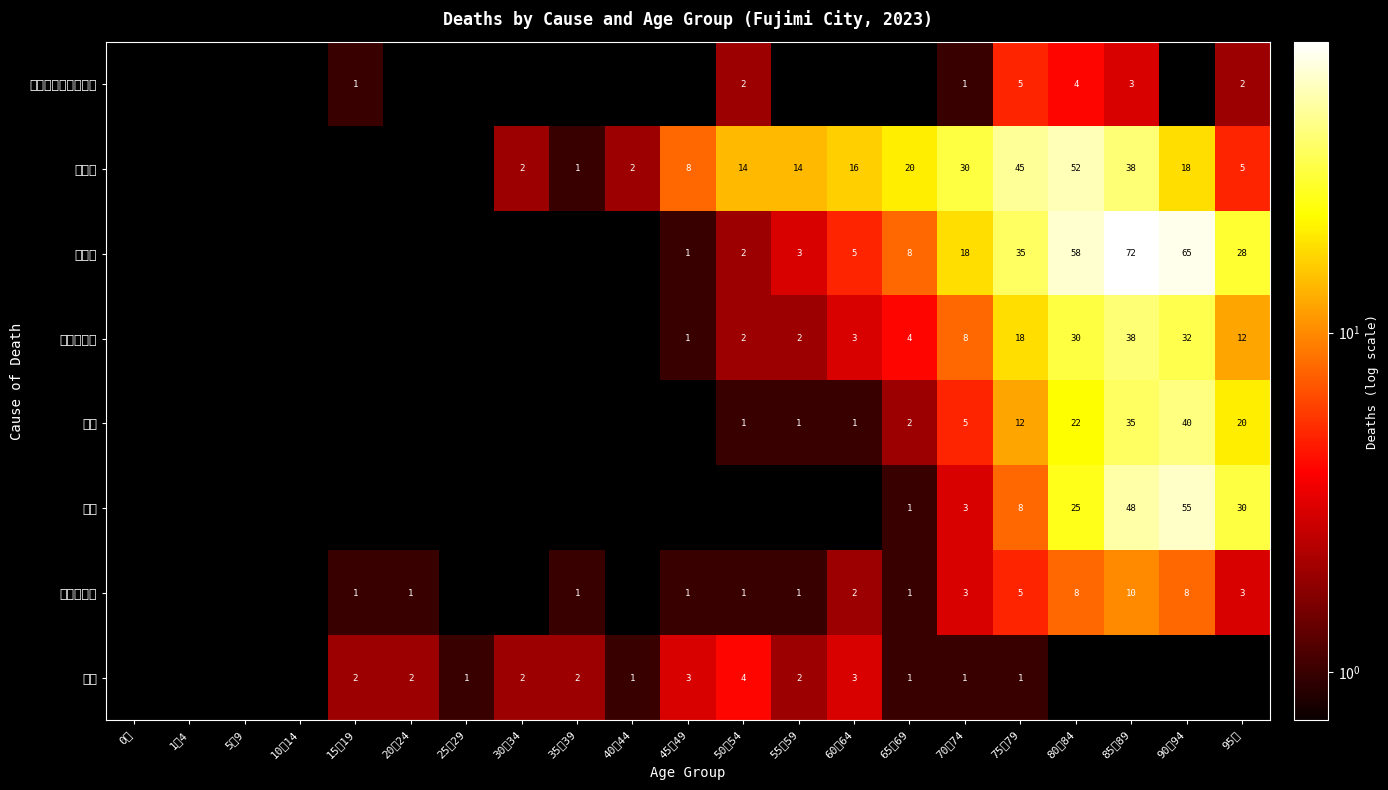

At which category is the sum across all series the highest?

85～89